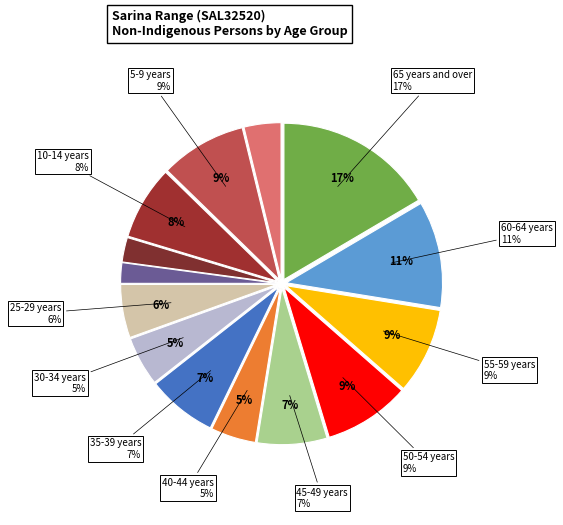

What is the largest slice in the pie chart?

65 years and over